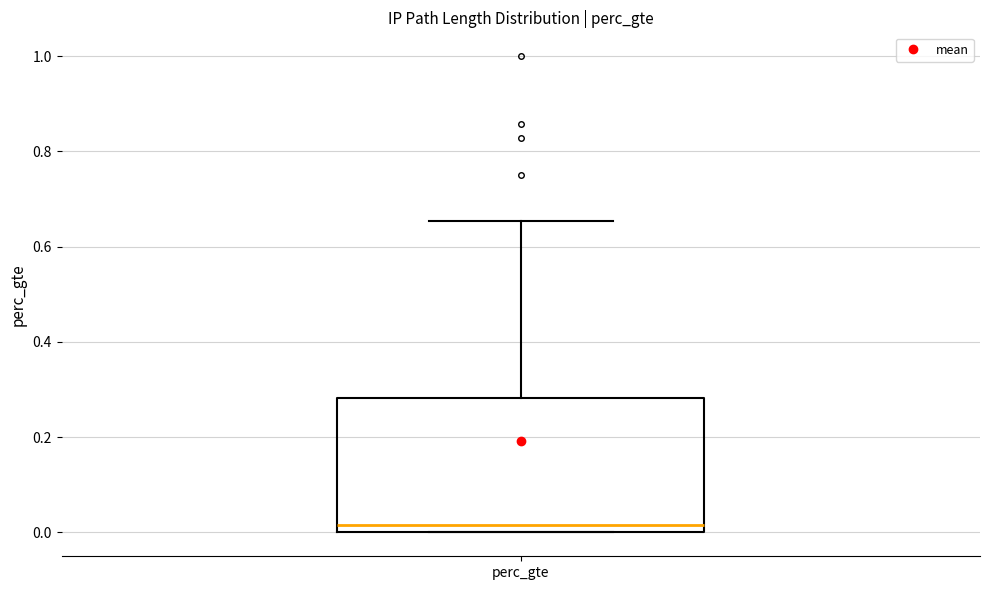

Where is the upper edge of the box for perc_gte on the y-axis? The values are not printed on the chart, so give them approximately, as read against the axis.

0.28